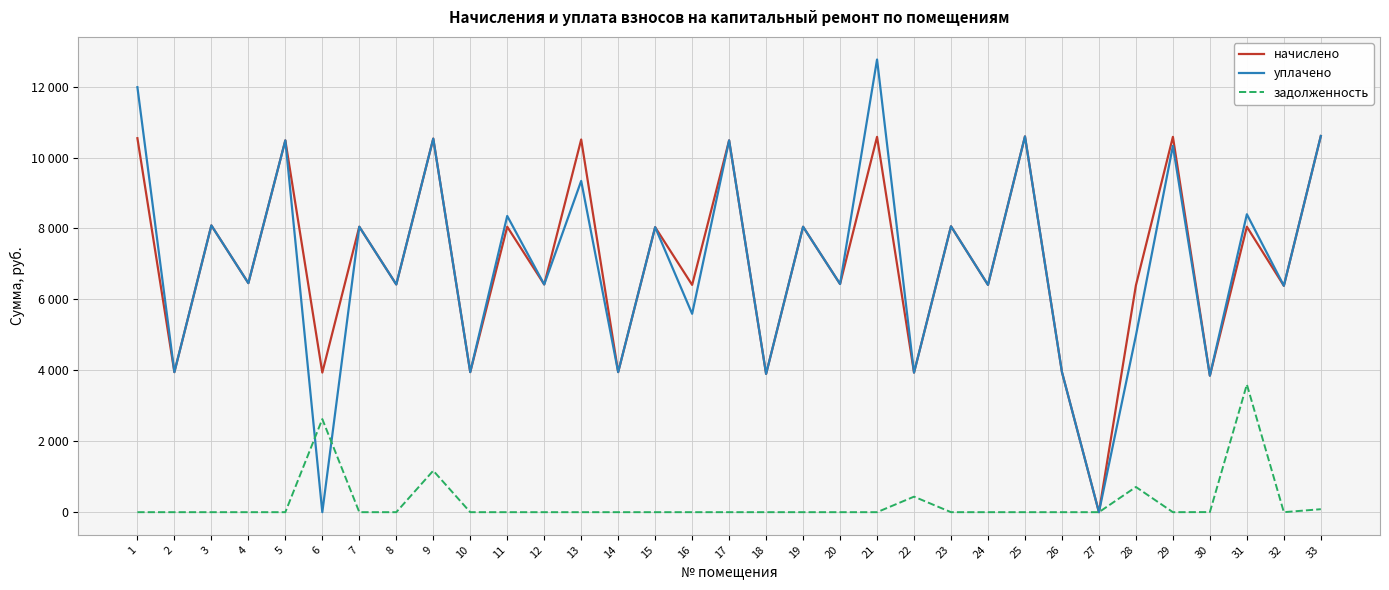

At 11, list the series in order from smallest to largest.

задолженность, начислено, уплачено